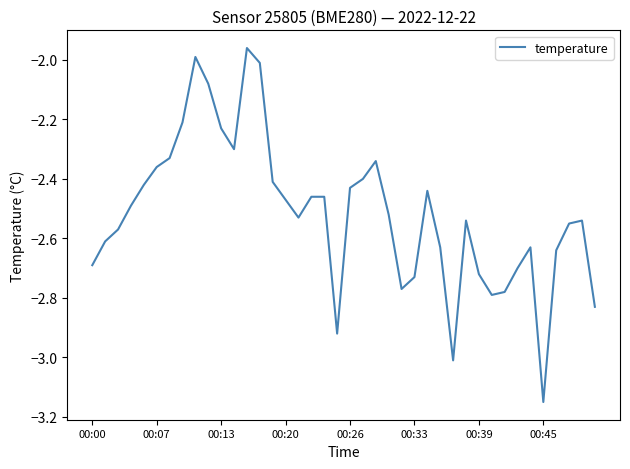

What is the difference between the maximum and minimum values?

1.2